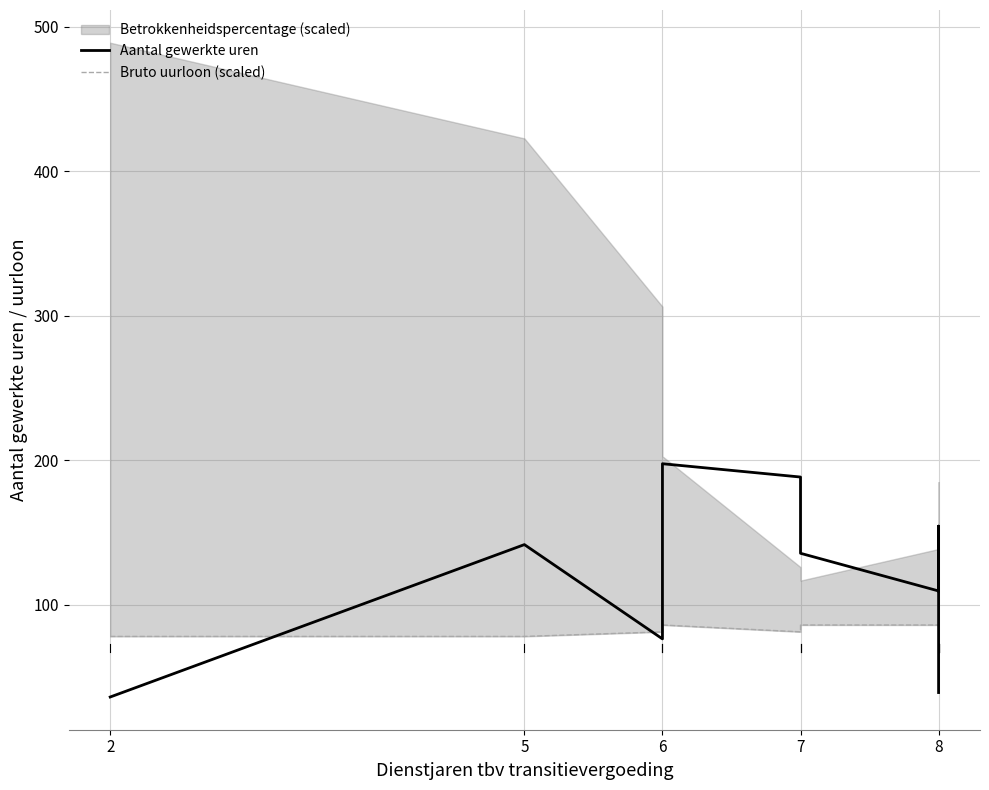

True or false: Bruto uurloon (scaled) has a value of 81.3 at 7.

True